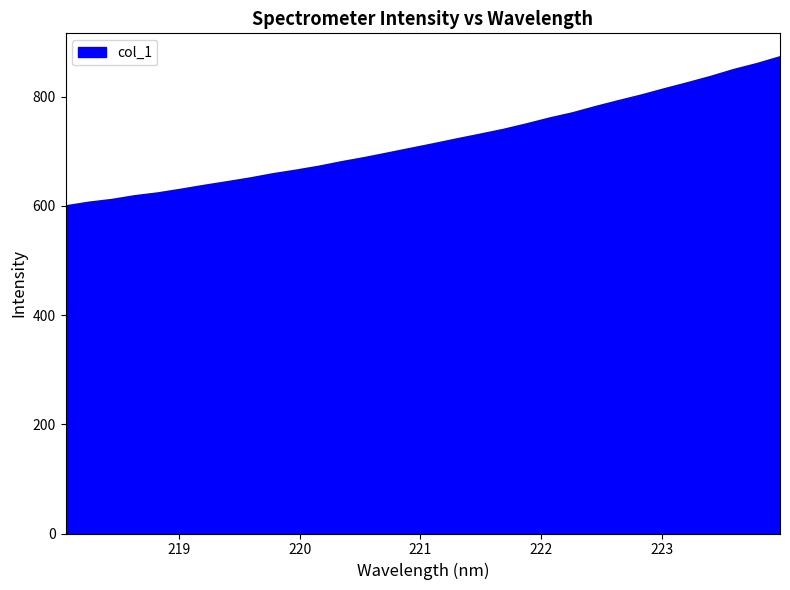

What is the smallest value displayed?

599.1